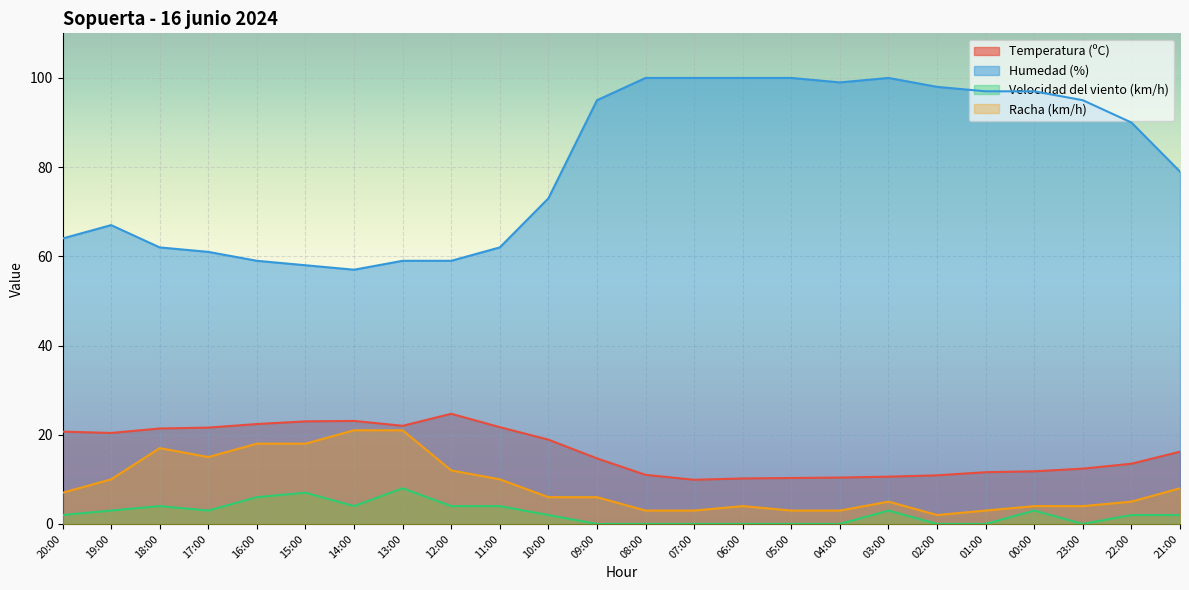

In Temperatura (ºC), how many points are lower than both neighbors (excluding endpoints)?

3